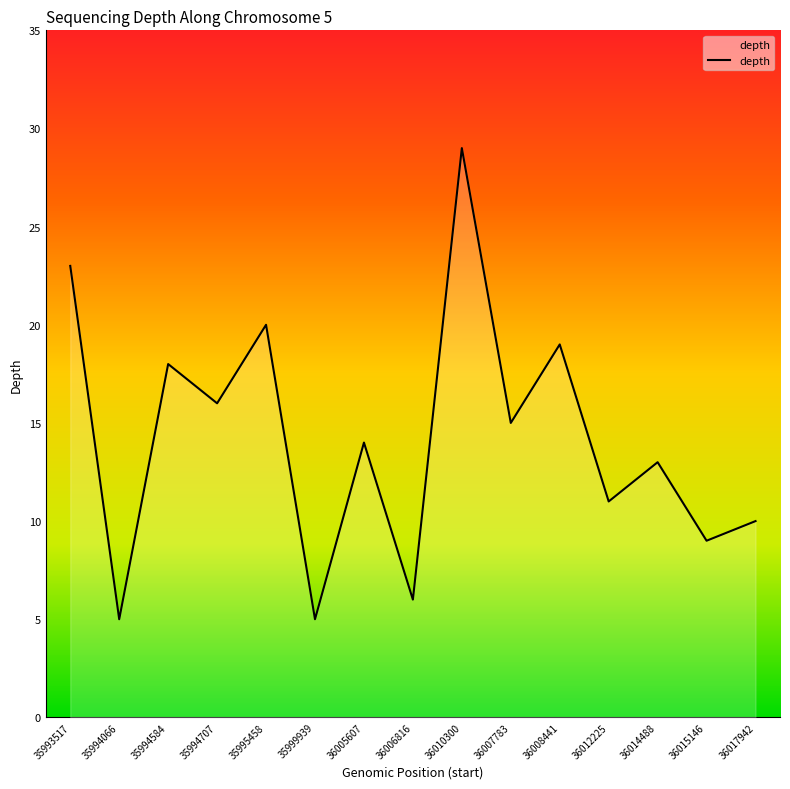

Reading right to left, list all the values displayed in this chart.

36017942=10	36015146=9	36014488=13	36012225=11	36008441=19	36007783=15	36010300=29	36006816=6	36005607=14	35999939=5	35995458=20	35994707=16	35994584=18	35994066=5	35993517=23